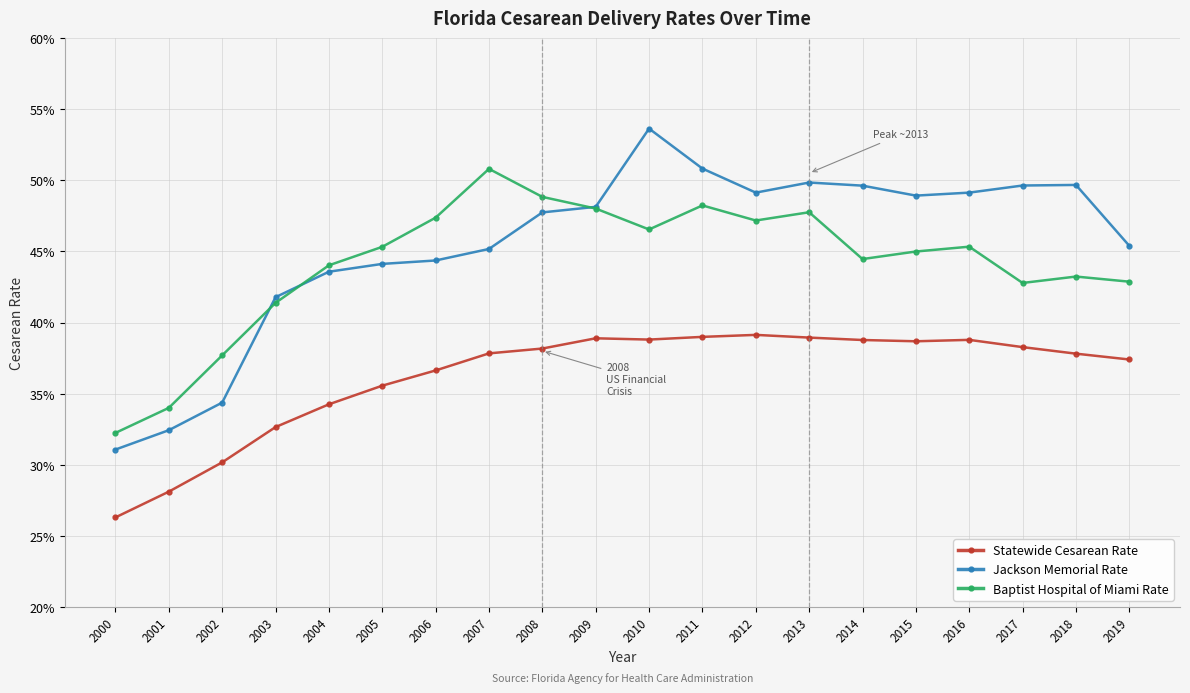

What are all the series names shown in the legend?

Statewide Cesarean Rate, Jackson Memorial Rate, Baptist Hospital of Miami Rate